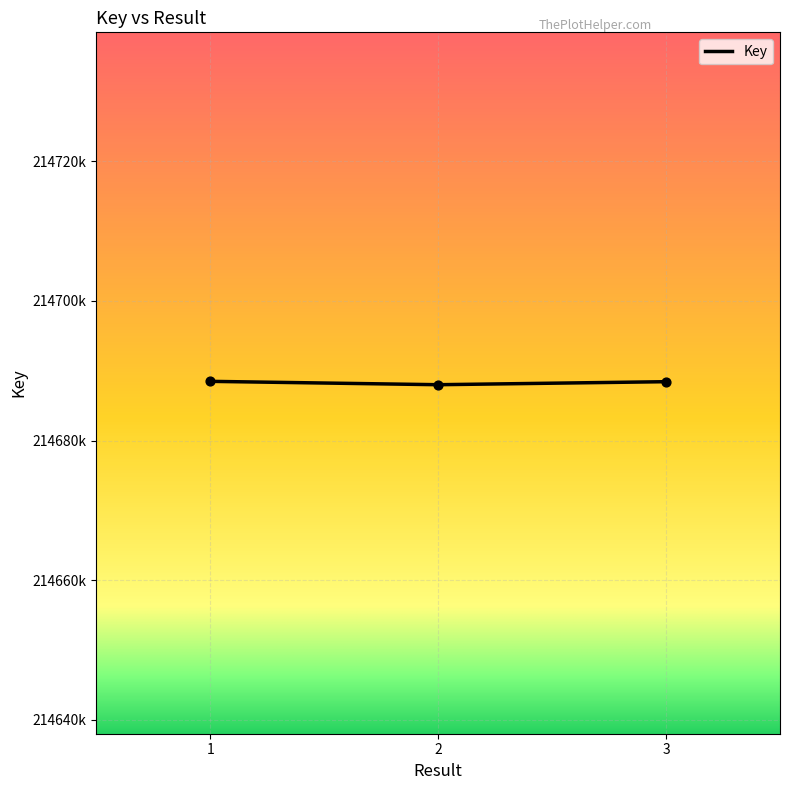

Does the chart have visible grid lines?

Yes